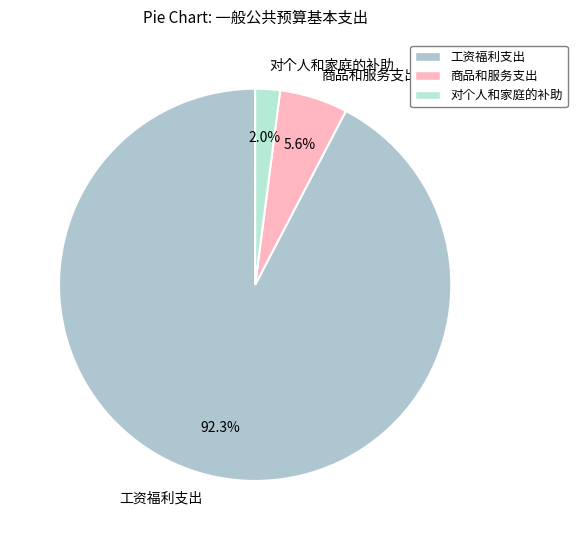

What percentage is the 工资福利支出 slice, to the nearest percent?

92%